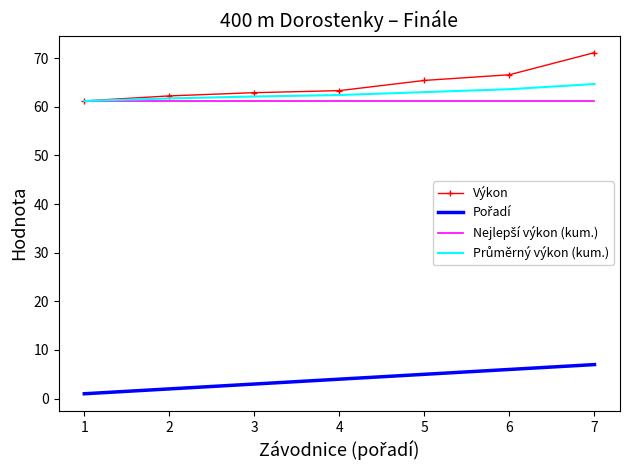

At which category is the sum across all series the highest?

7